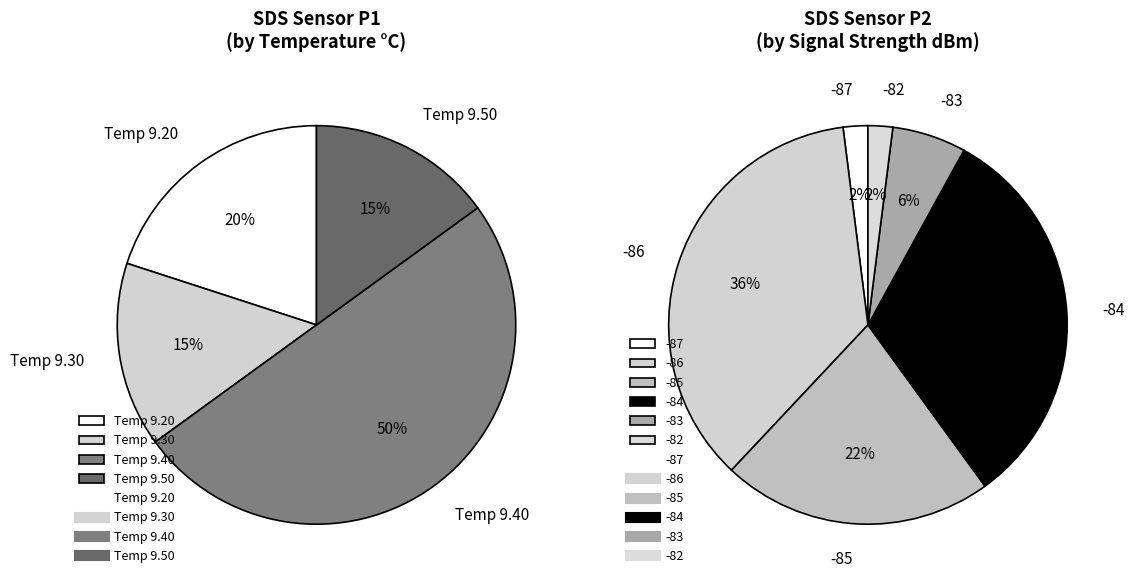

Which series has the largest range (max minus min)?

SDS_P1